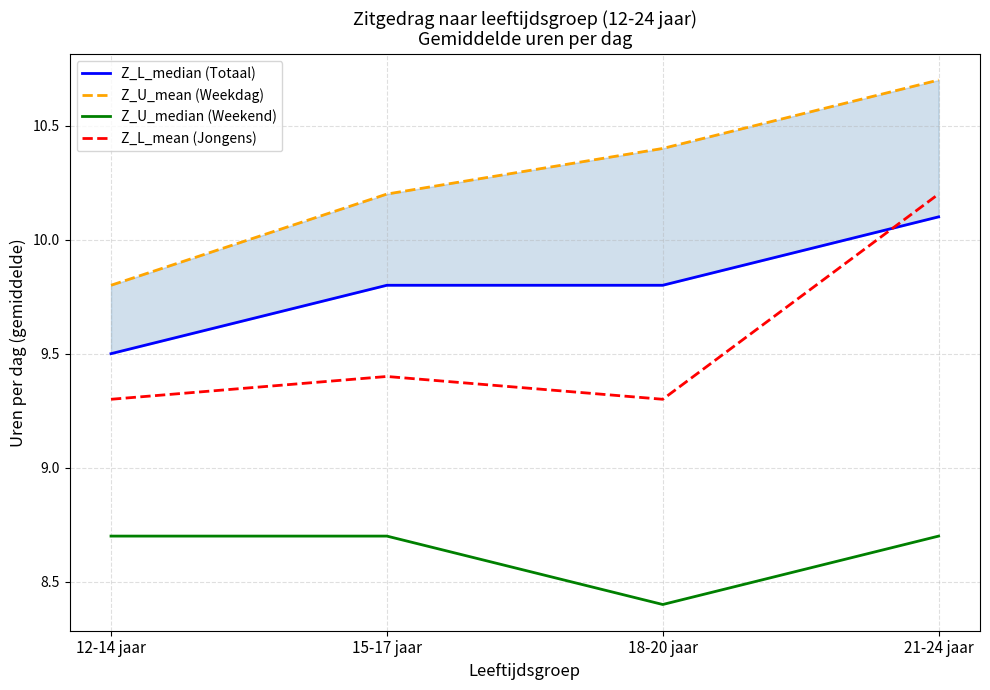

List the series in order of their peak value, lowest first.

Z_U_median (Weekend), Z_L_median (Totaal), Z_L_mean (Jongens), Z_U_mean (Weekdag)